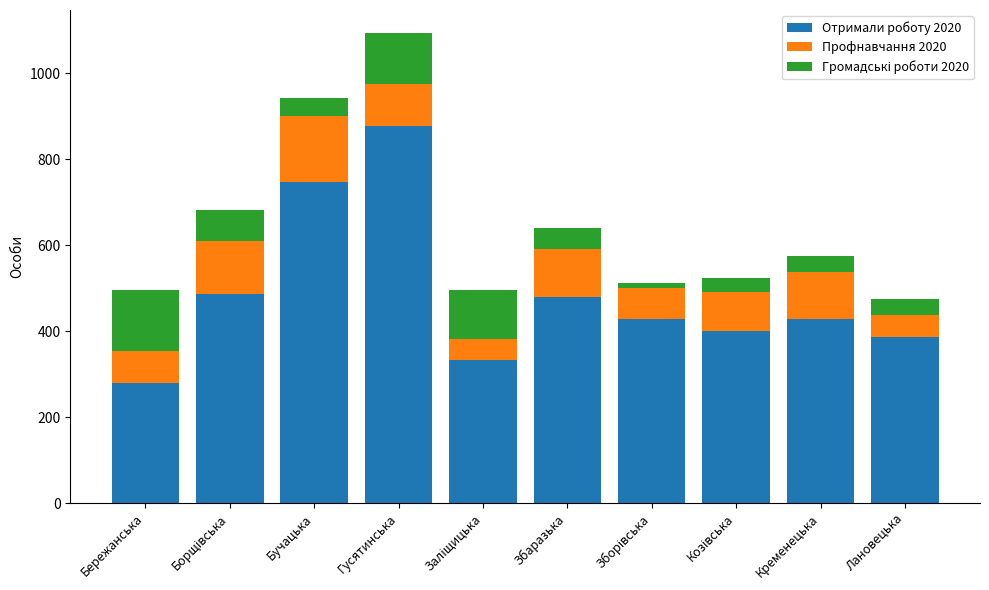

What is the total value across all series at Кременецька?

575